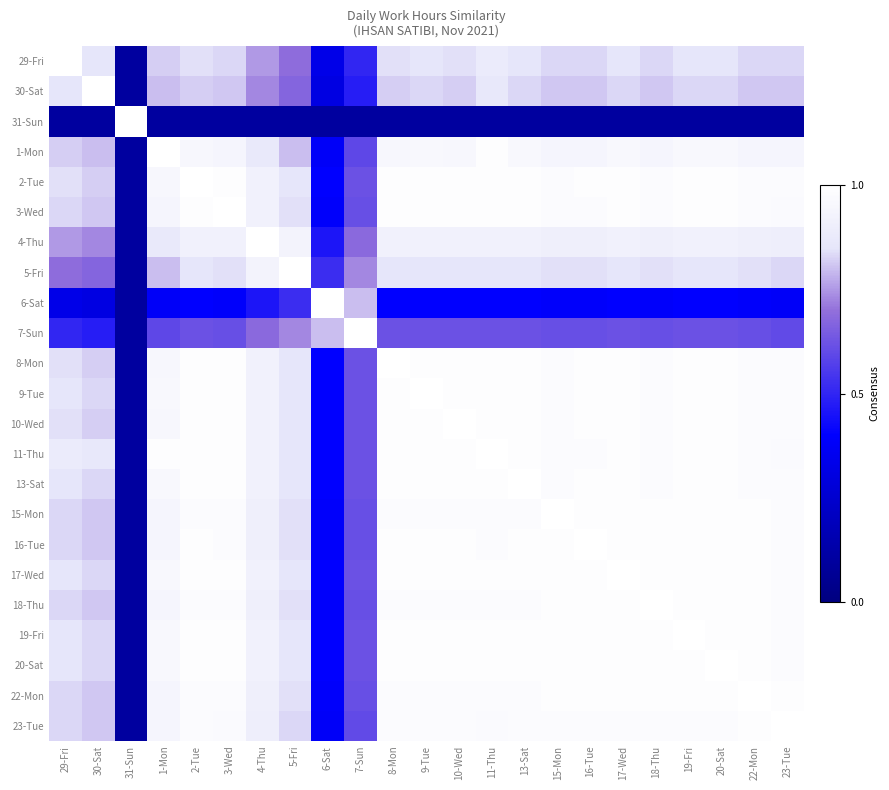

At how many categories does at least one series exceed 0?

23